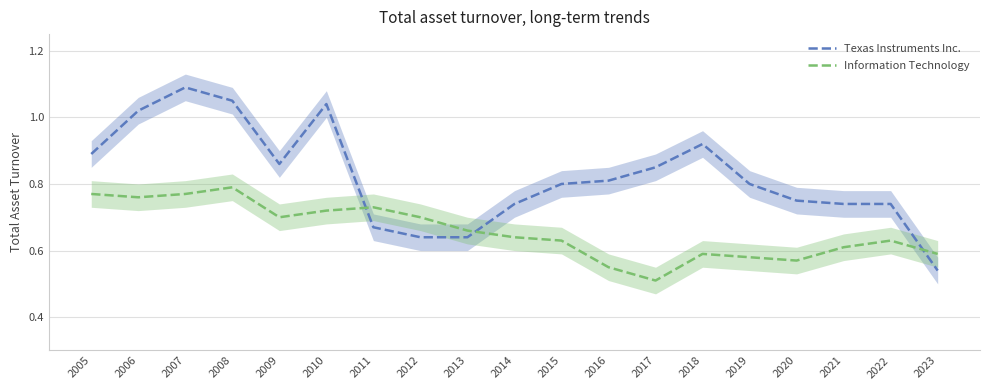

List the labels in order of Texas Instruments Inc. value, smallest first.

2023, 2012, 2013, 2011, 2014, 2021, 2022, 2020, 2015, 2019, 2016, 2017, 2009, 2005, 2018, 2006, 2010, 2008, 2007